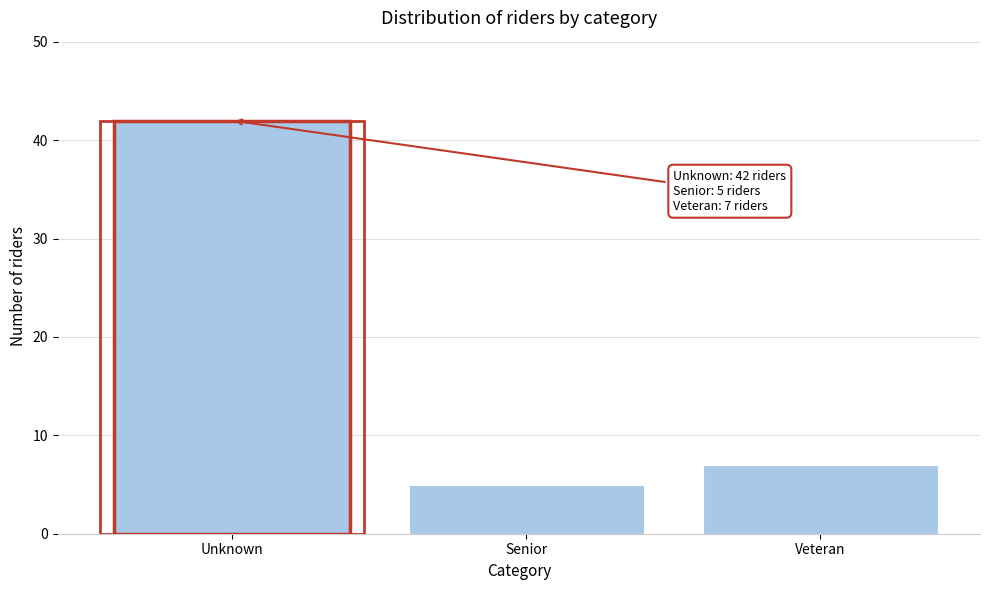

Reading right to left, list all the values displayed in this chart.

7	5	42